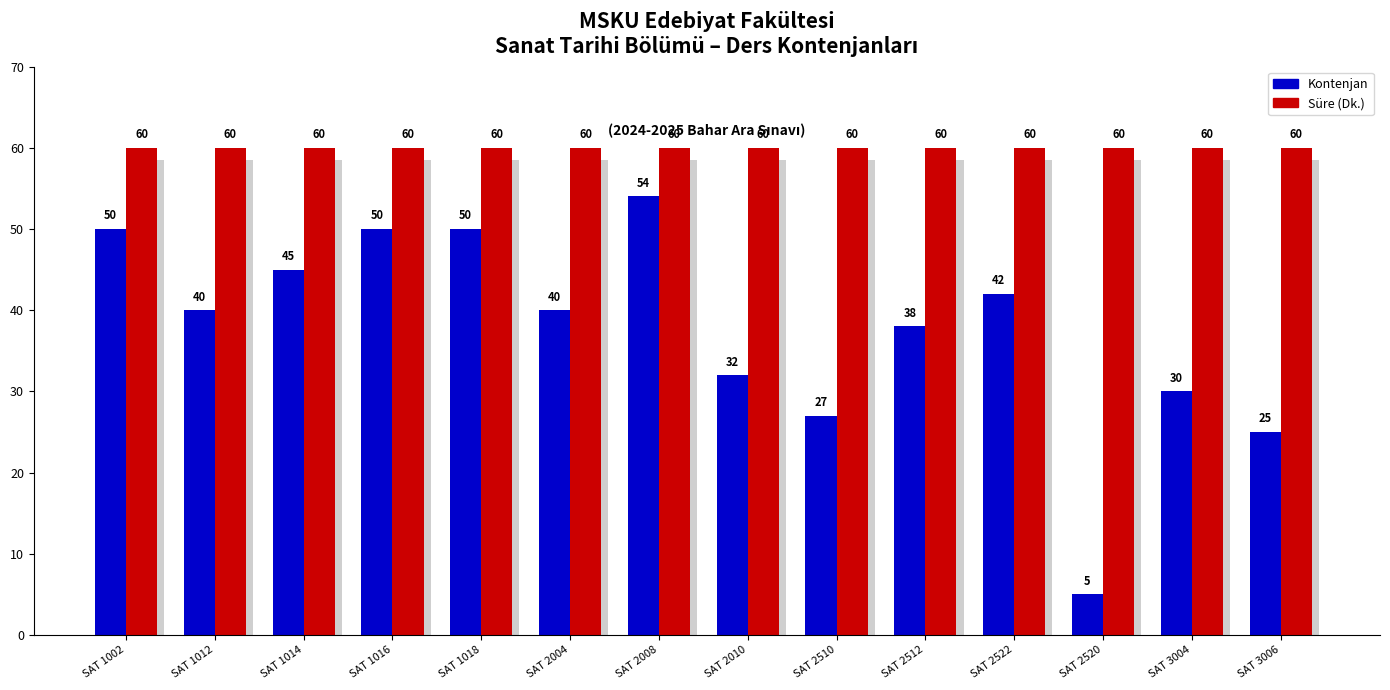

Which has a higher value, SAT 2008 or SAT 2522?

SAT 2008